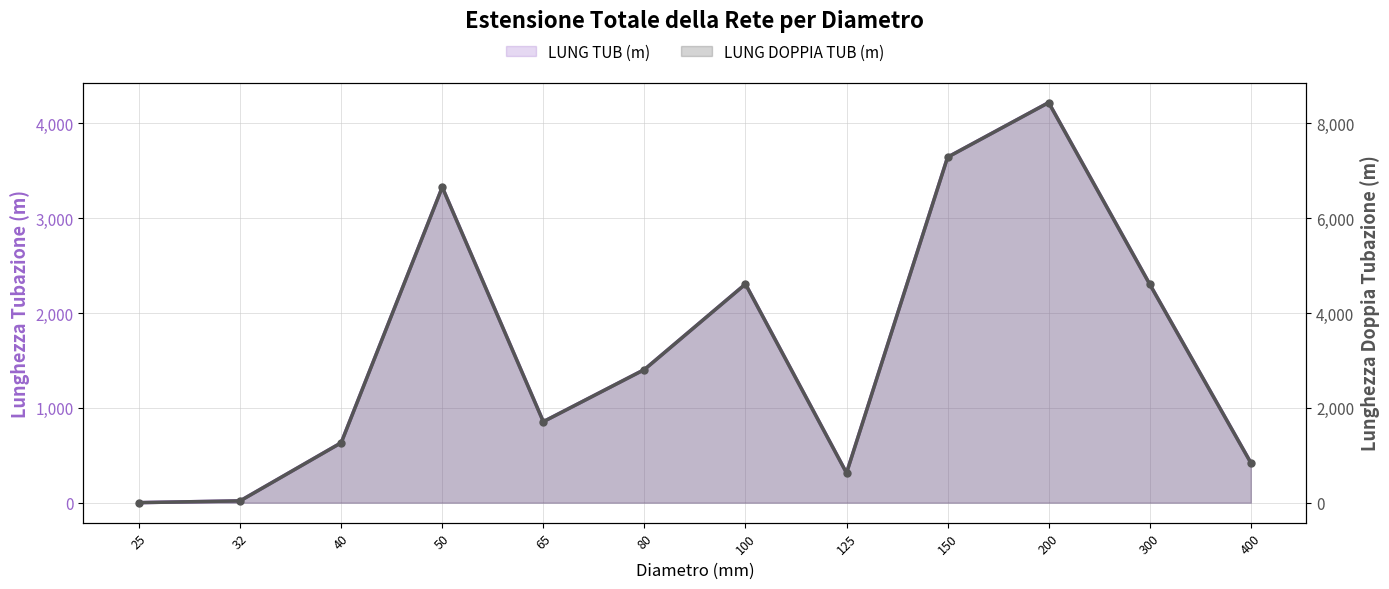

Read the LUNG DOPPIA TUB (m) value at 100.

4610.0